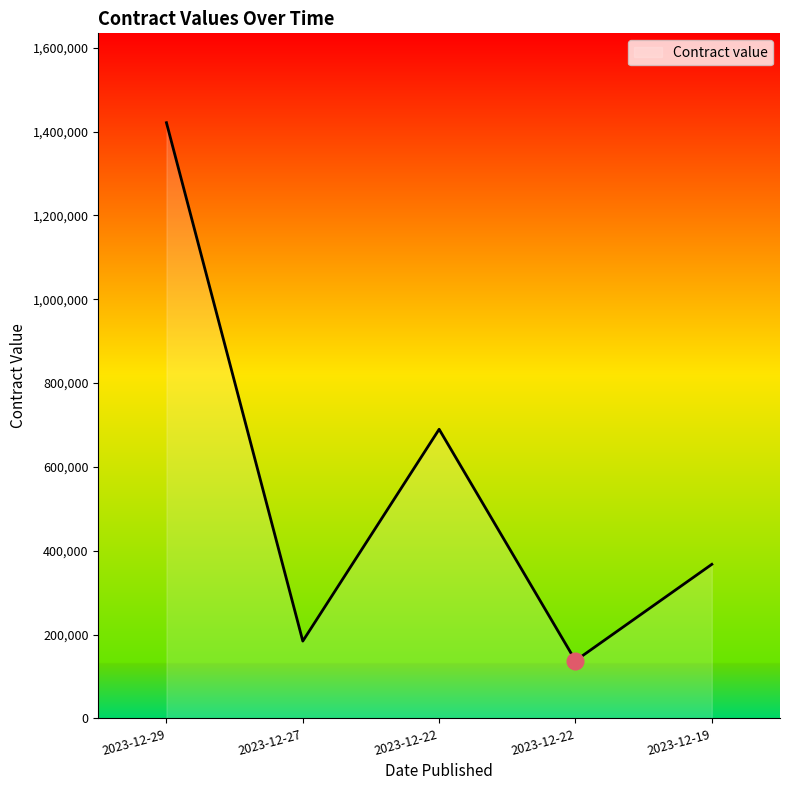

How many lines are shown in the chart?

1